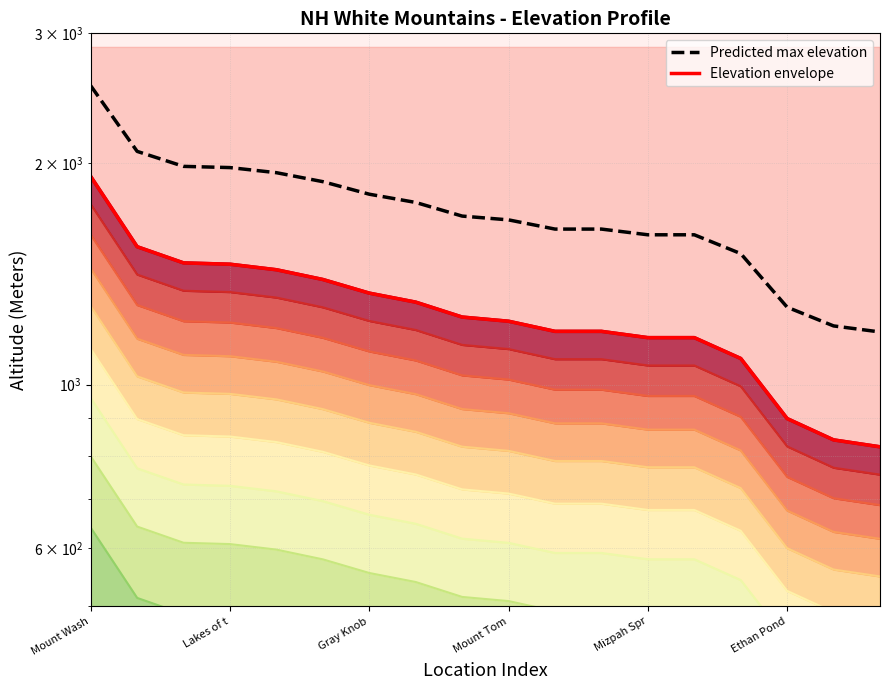

Is the value of Predicted max elevation at 6 greater than the value of Elevation envelope at Lakes of t?

Yes